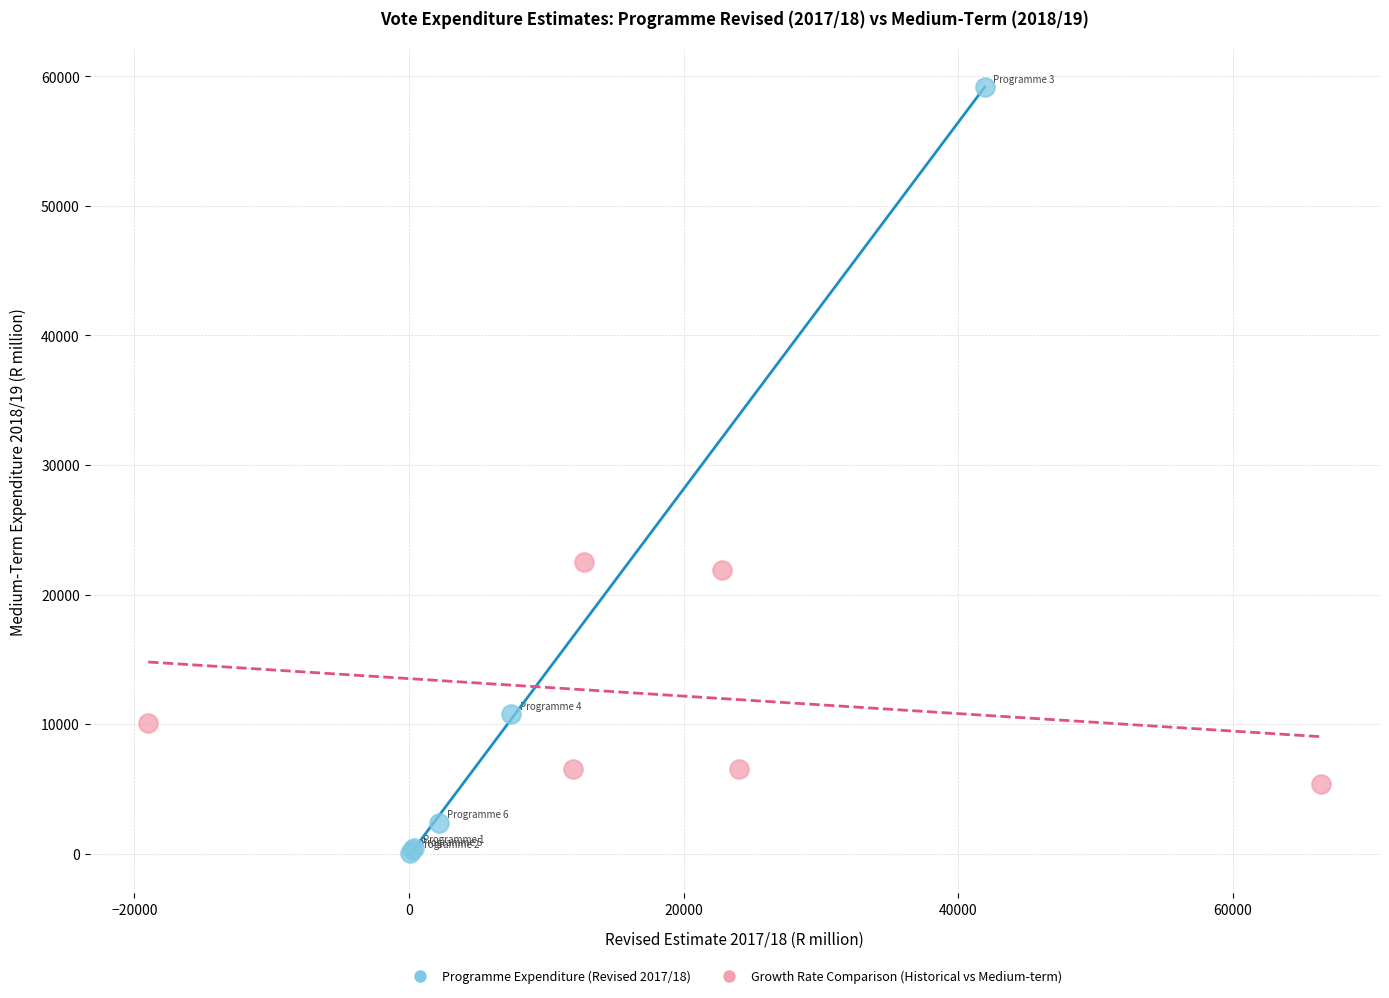

Which series has the widest spread of Y values?

Programme Expenditure (Revised 2017/18)